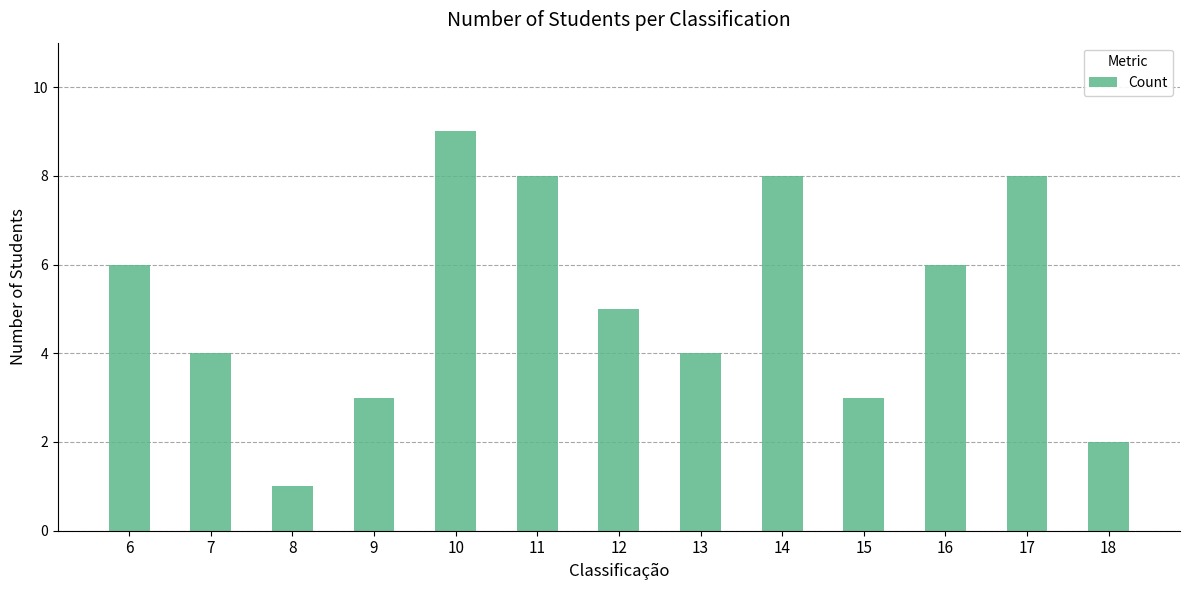

Reading left to right, list all the values displayed in this chart.

6=6	7=4	8=1	9=3	10=9	11=8	12=5	13=4	14=8	15=3	16=6	17=8	18=2